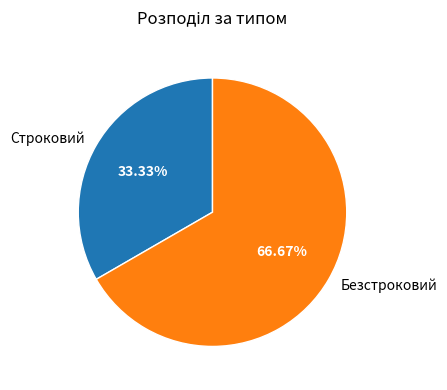

How many slices are in this pie chart?

2